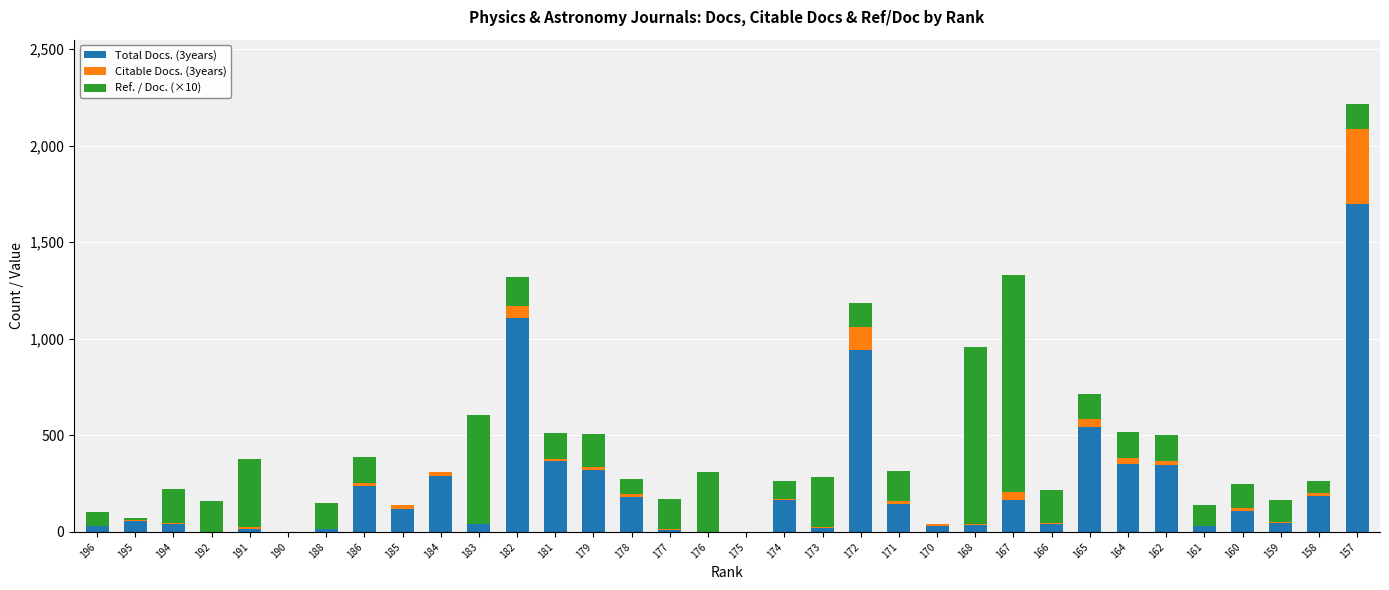

How many series are shown in this chart?

3